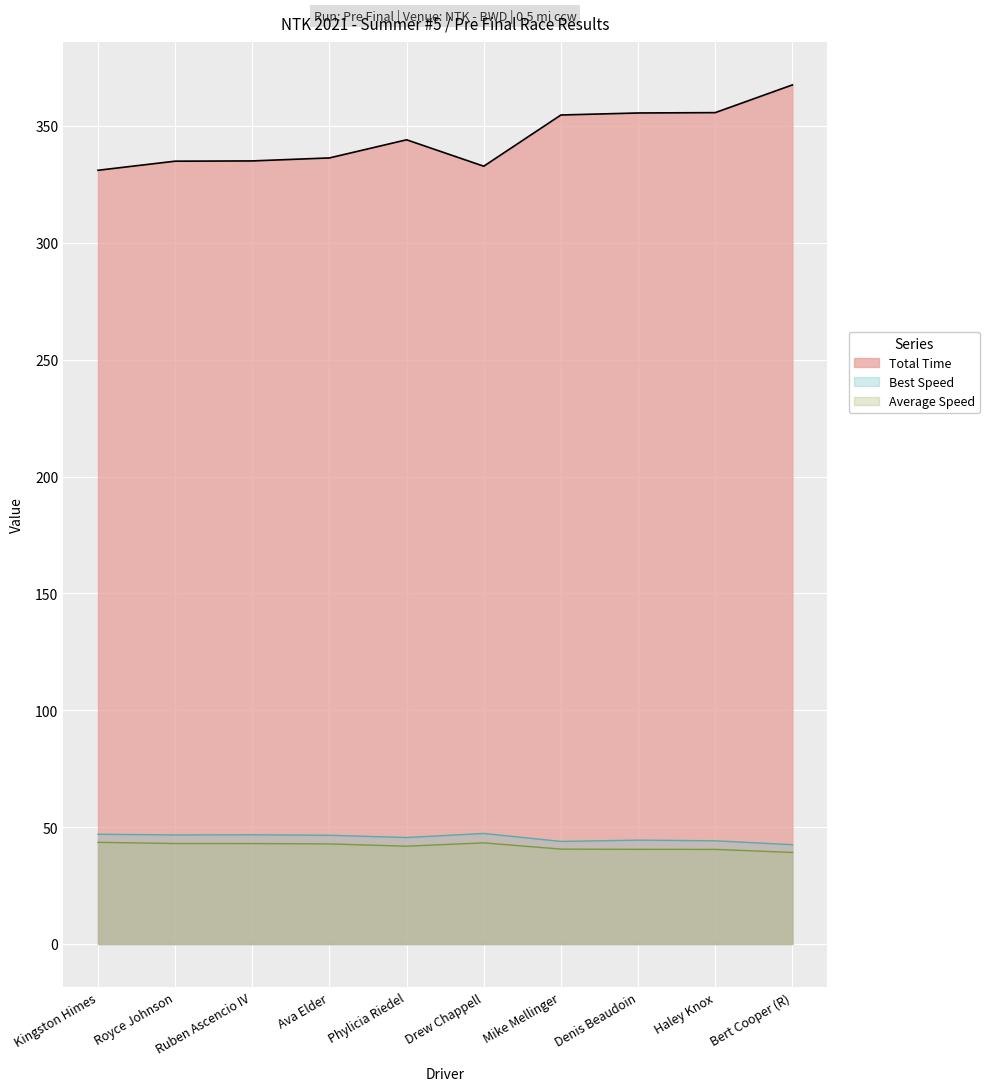

What is the difference between the Best Lap time values at Mike Mellinger and Bert Cooper (R)?

1.4